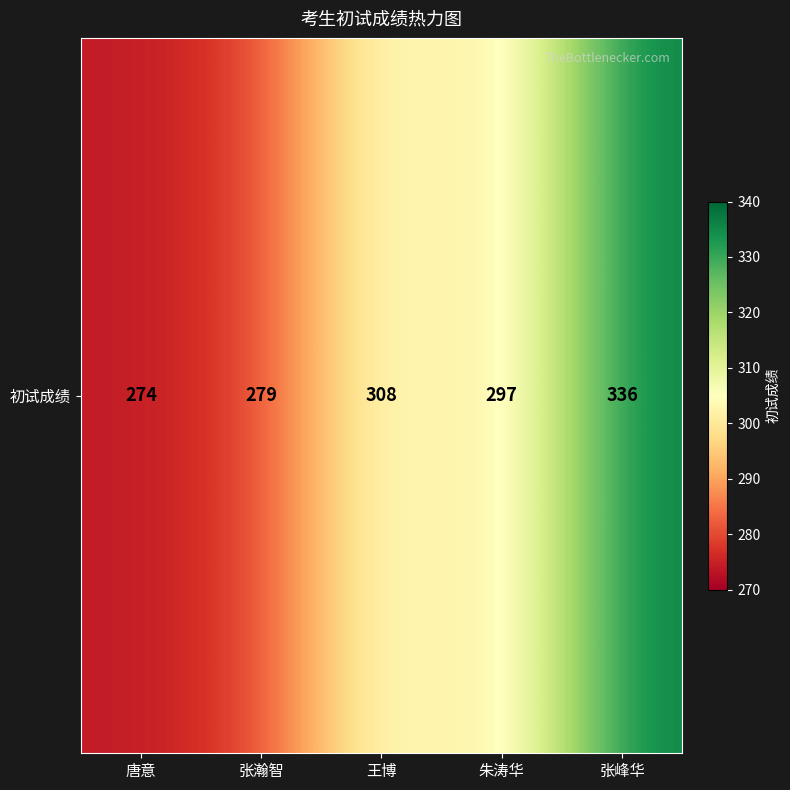

True or false: the data shows 297 at 朱涛华.

True